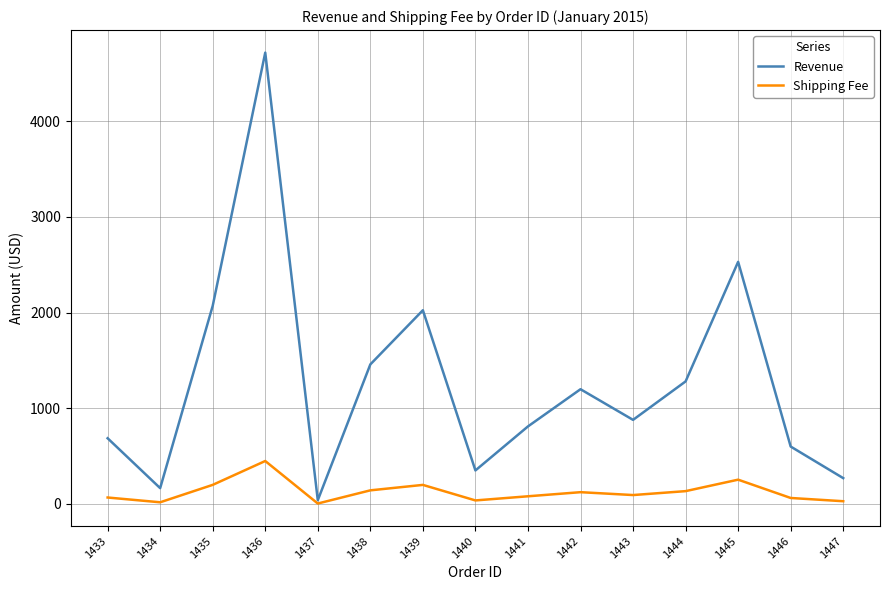

What is the sum of all Shipping Fee values?

1878.9